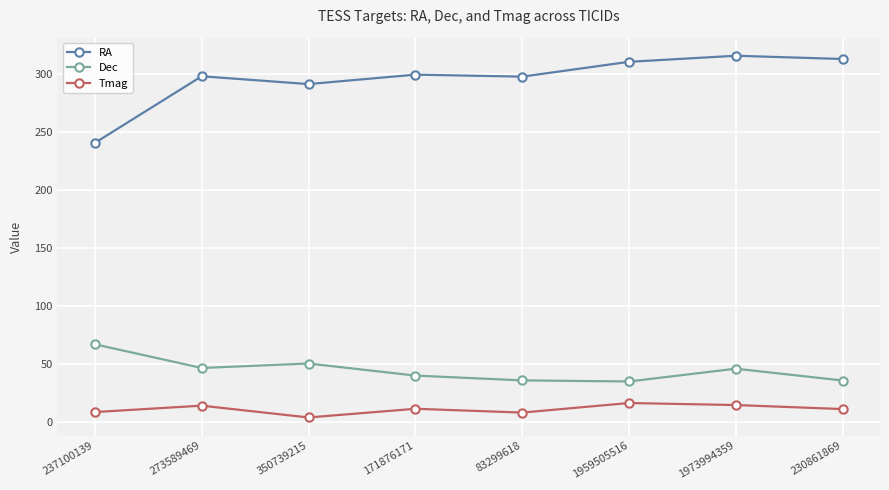

Where is the first local minimum for Dec?

273589469